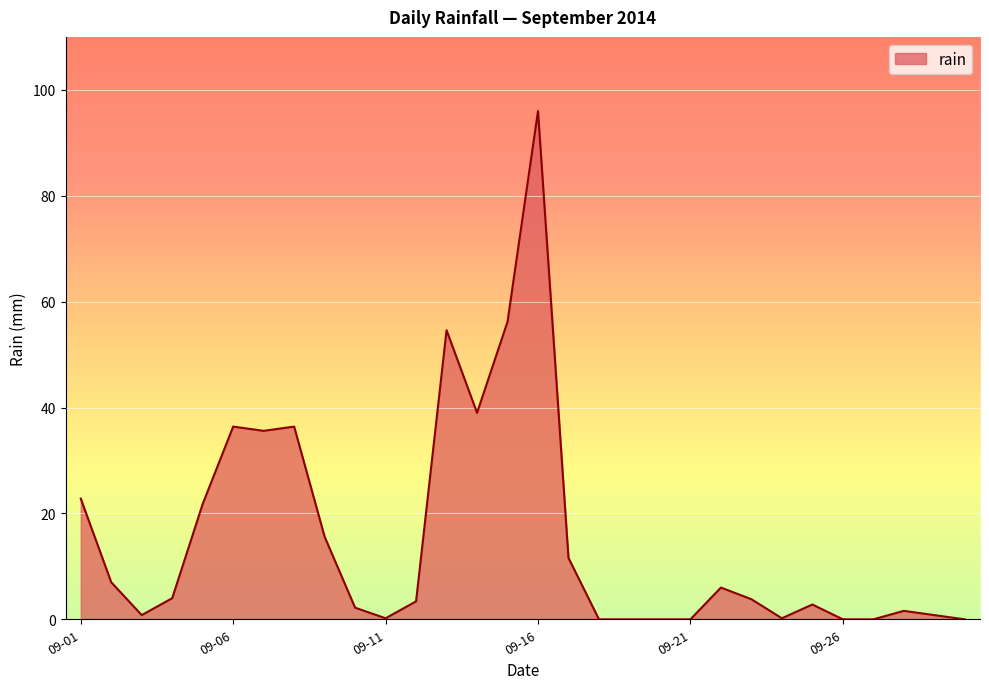

What is the maximum value shown in the chart?

96.0